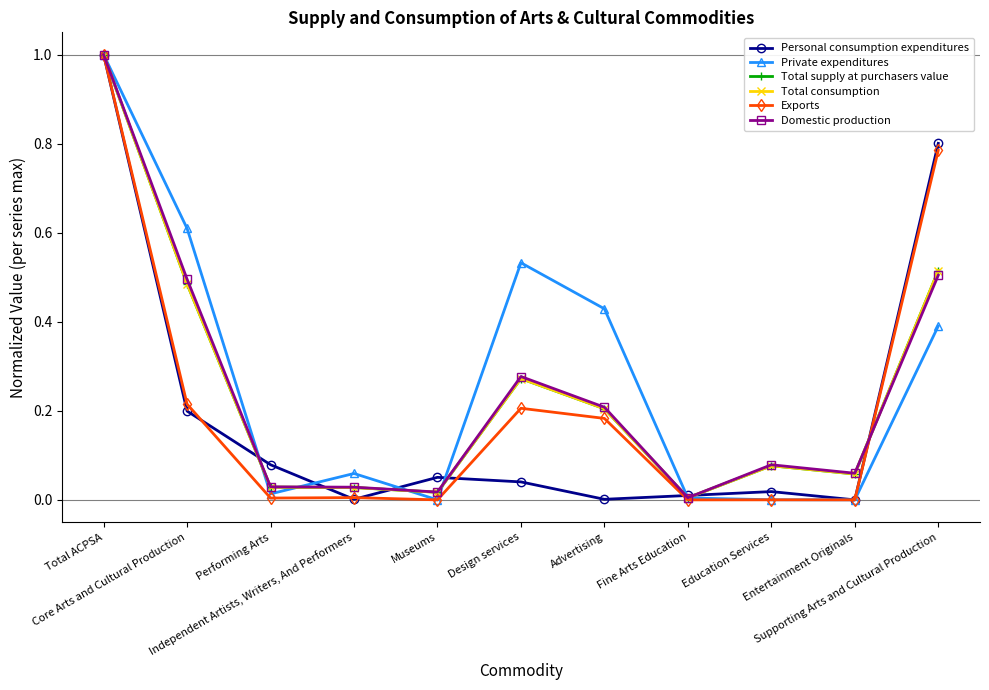

List the labels in order of Personal consumption expenditures value, smallest first.

Entertainment Originals, Independent Artists, Writers, And Performers, Advertising, Fine Arts Education, Education Services, Design services, Museums, Performing Arts, Core Arts and Cultural Production, Supporting Arts and Cultural Production, Total ACPSA